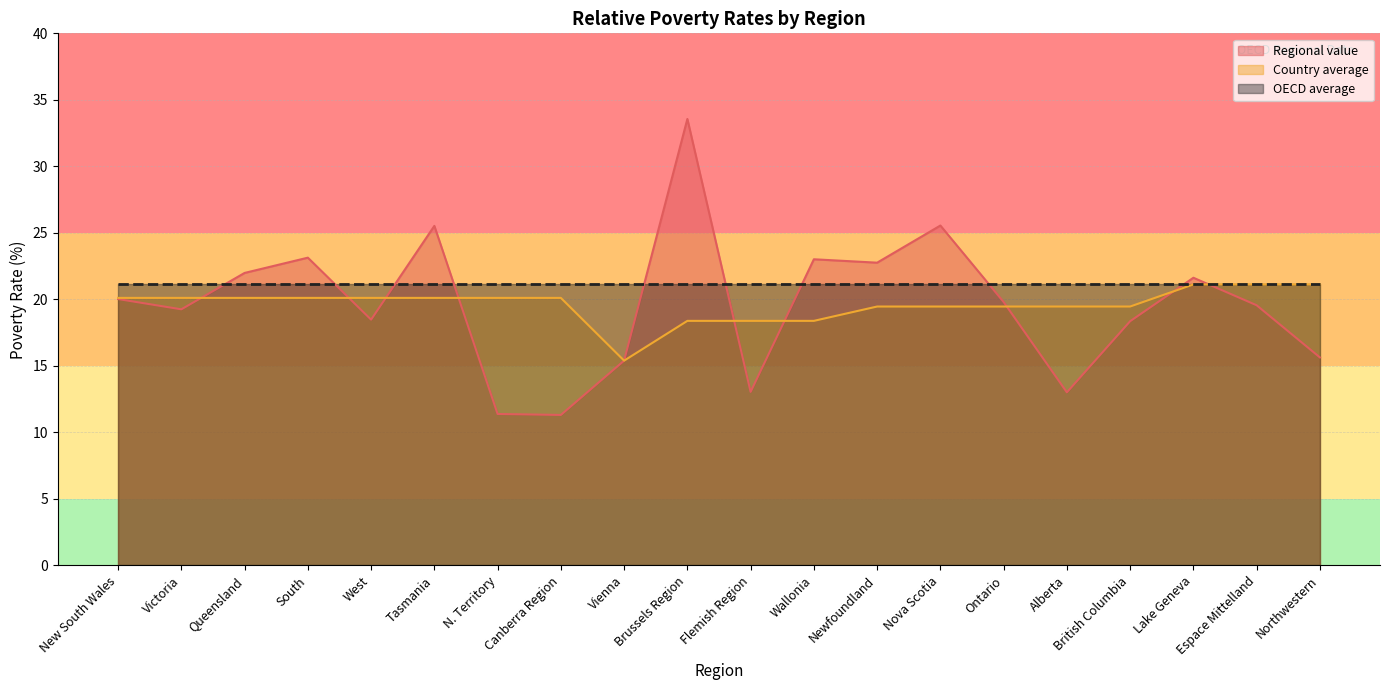

Reading right to left, list all the values displayed in this chart.

Regional value: Northwestern=15.6	Espace Mittelland=19.6	Lake Geneva=21.6	British Columbia=18.4	Alberta=13.0	Ontario=19.8	Nova Scotia=25.6	Newfoundland=22.8	Wallonia=23.0	Flemish Region=13.0	Brussels Region=33.6	Vienna=15.4	Canberra Region=11.3	N. Territory=11.4	Tasmania=25.5	West=18.5	South=23.1	Queensland=22.0	Victoria=19.3	New South Wales=20.0
Country average: Northwestern=21.1	Espace Mittelland=21.1	Lake Geneva=21.1	British Columbia=19.5	Alberta=19.5	Ontario=19.5	Nova Scotia=19.5	Newfoundland=19.5	Wallonia=18.4	Flemish Region=18.4	Brussels Region=18.4	Vienna=15.4	Canberra Region=20.1	N. Territory=20.1	Tasmania=20.1	West=20.1	South=20.1	Queensland=20.1	Victoria=20.1	New South Wales=20.1